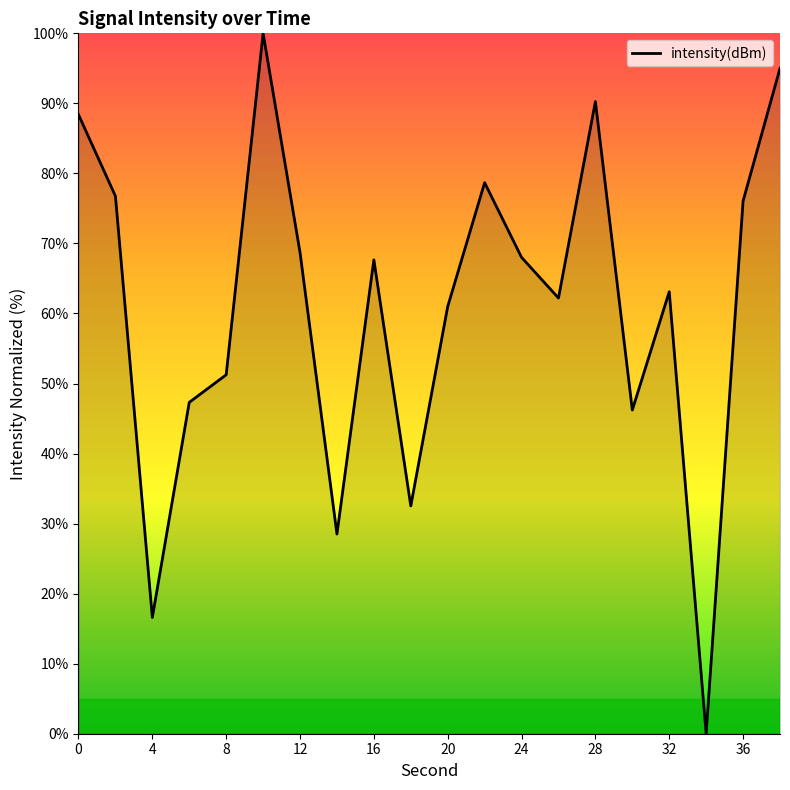

What is the greatest value displayed?

100.0